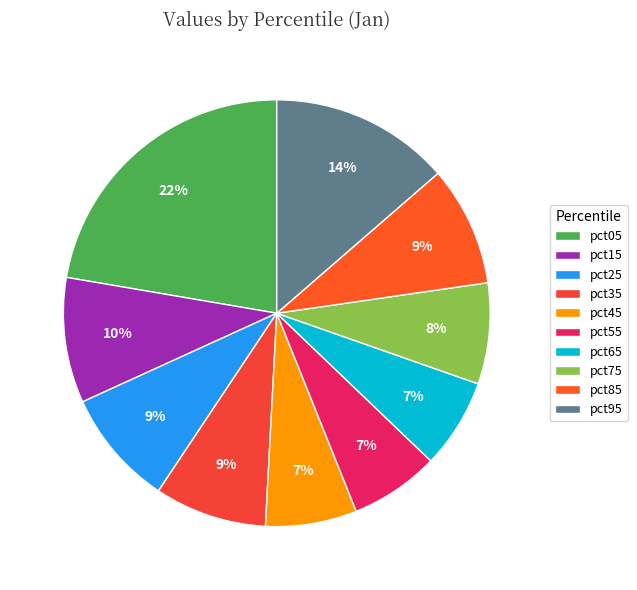

Which category has the smallest portion of the pie?

pct55